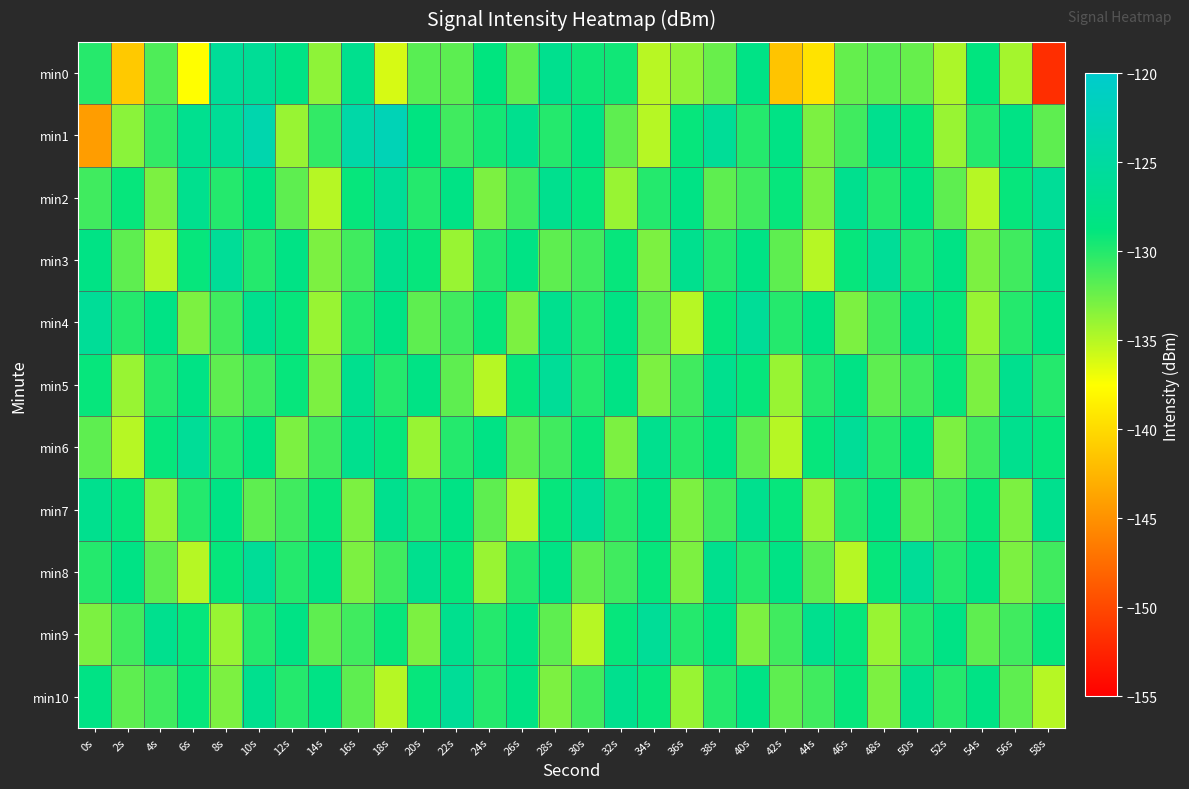

Which series changed the most between 36s and 38s?

min4